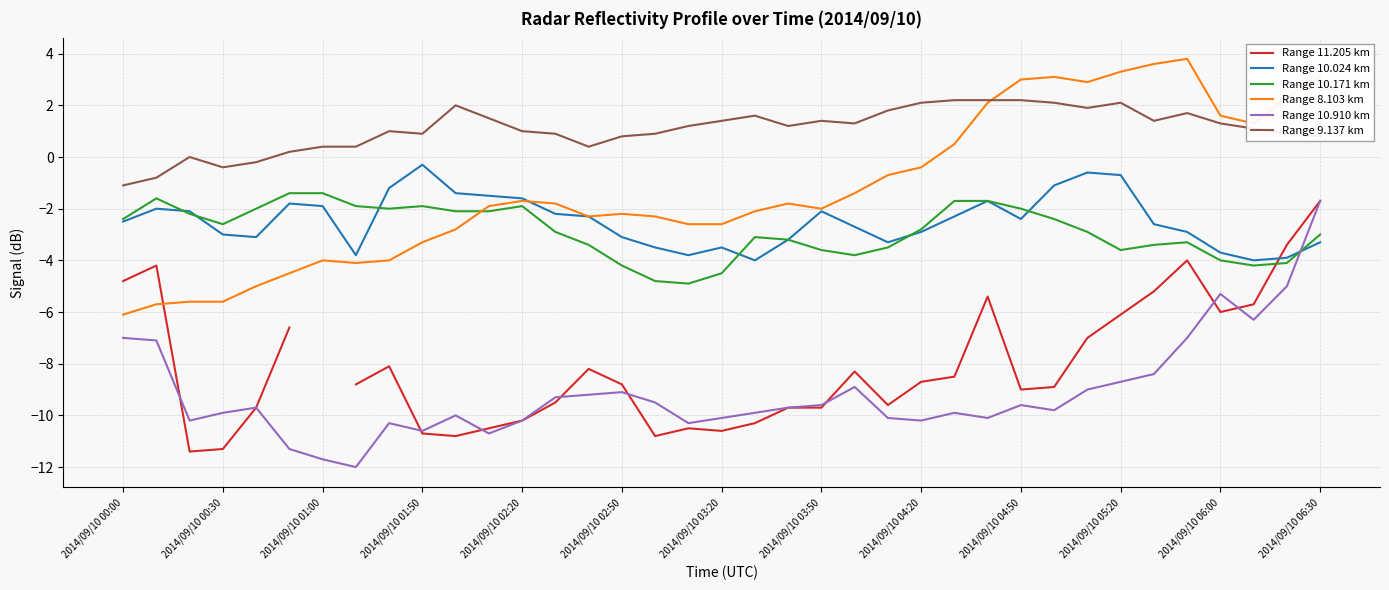

In Range 10.024 km, how many points are lower than both neighbors (excluding endpoints)?

7